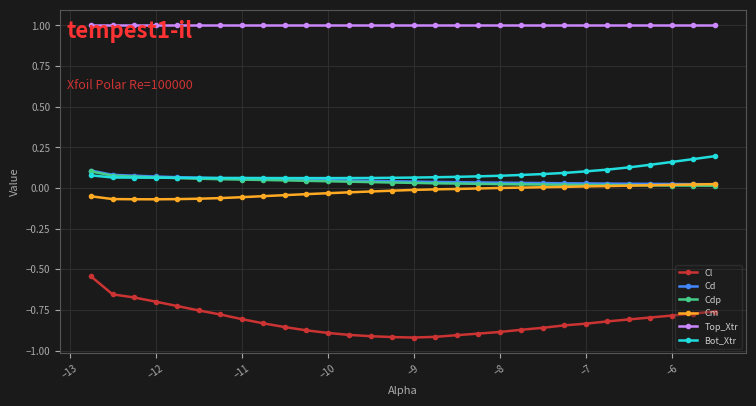

What is the greatest value displayed?

1.0